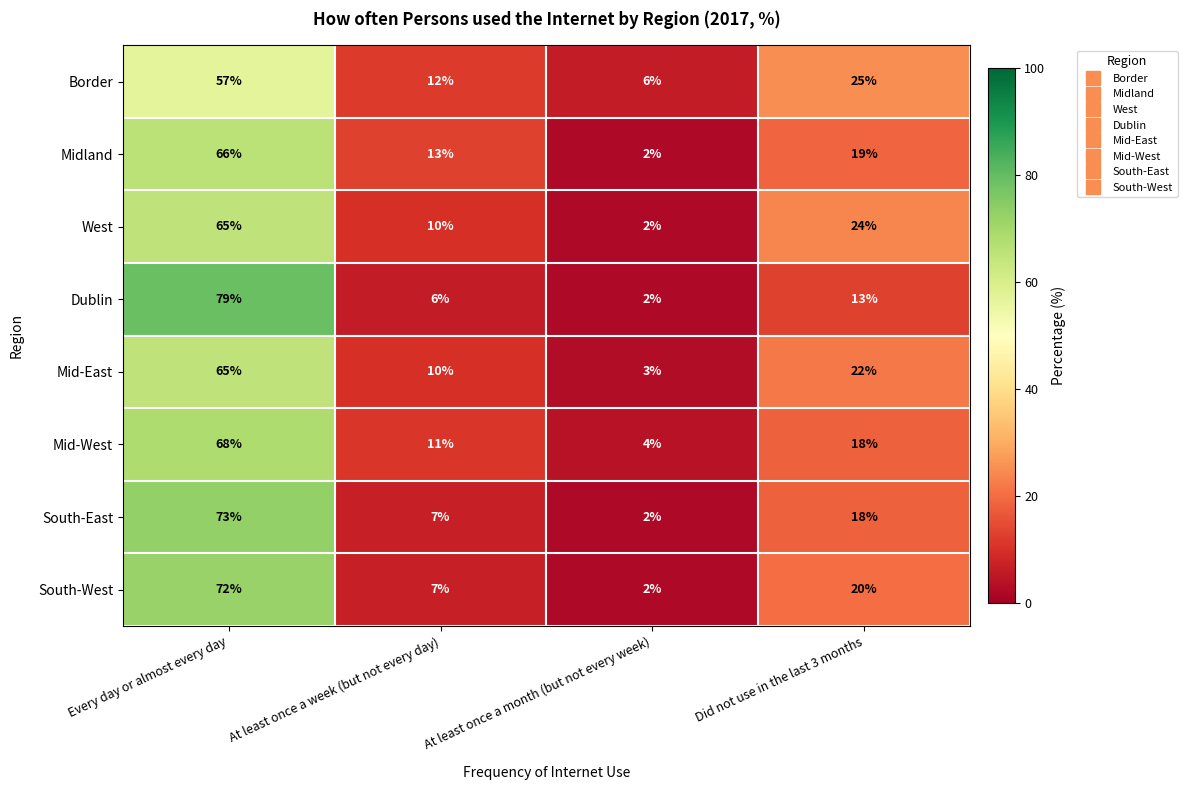

Is it true that South-East equals 73 at Every day or almost every day?

True